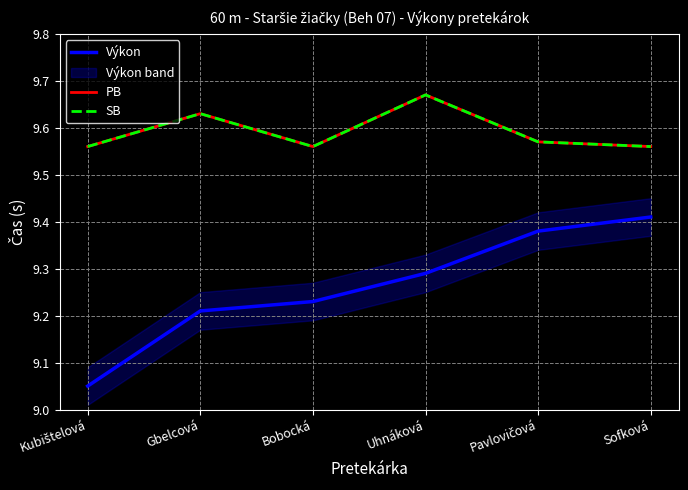

What is the label of the 5th point from the right?

Gbelcová